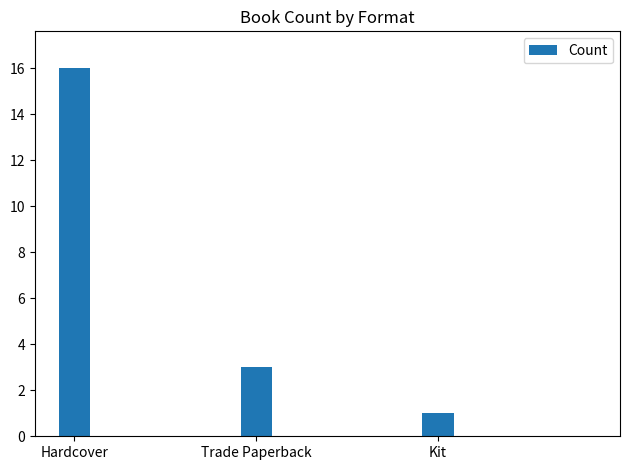

Which has a higher value, Trade Paperback or Kit?

Trade Paperback